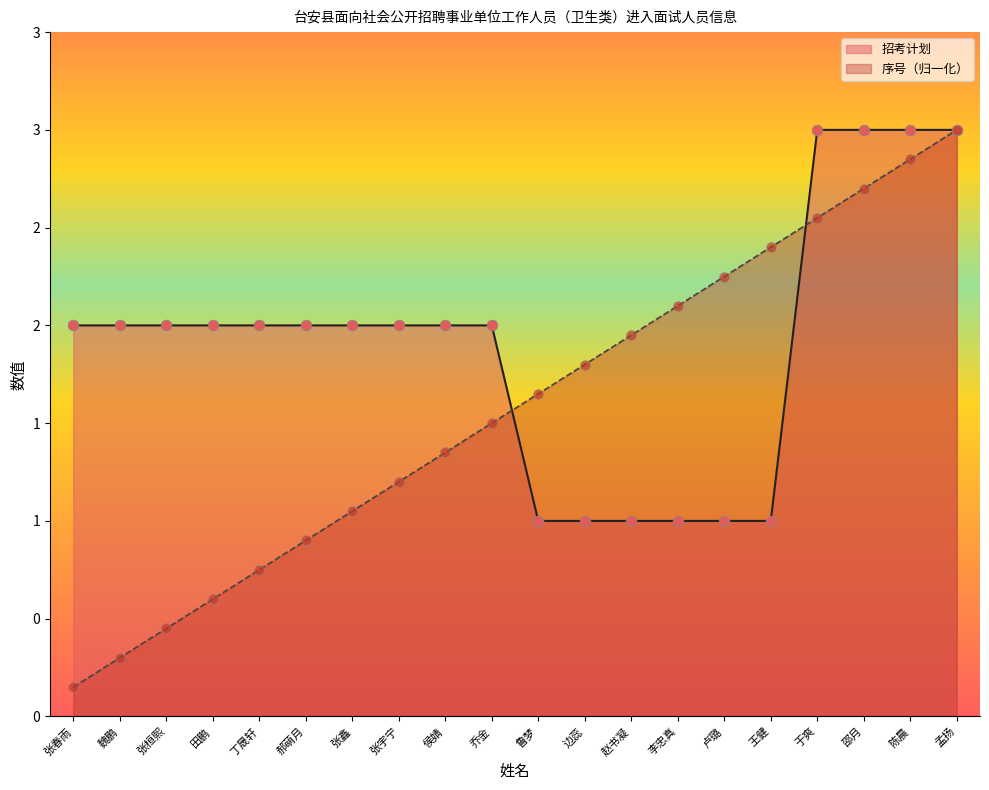

What are all the series names shown in the legend?

招考计划, 序号（归一化）